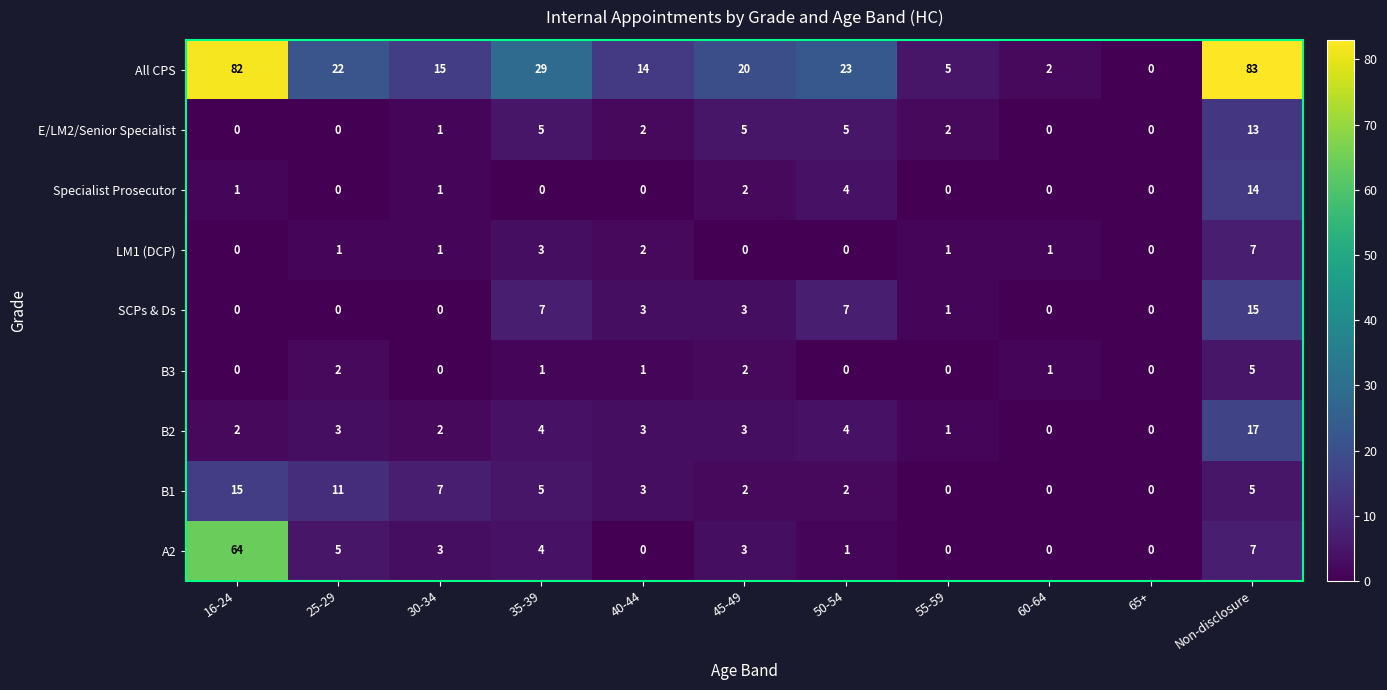

What is the average value of the B1 series?

5